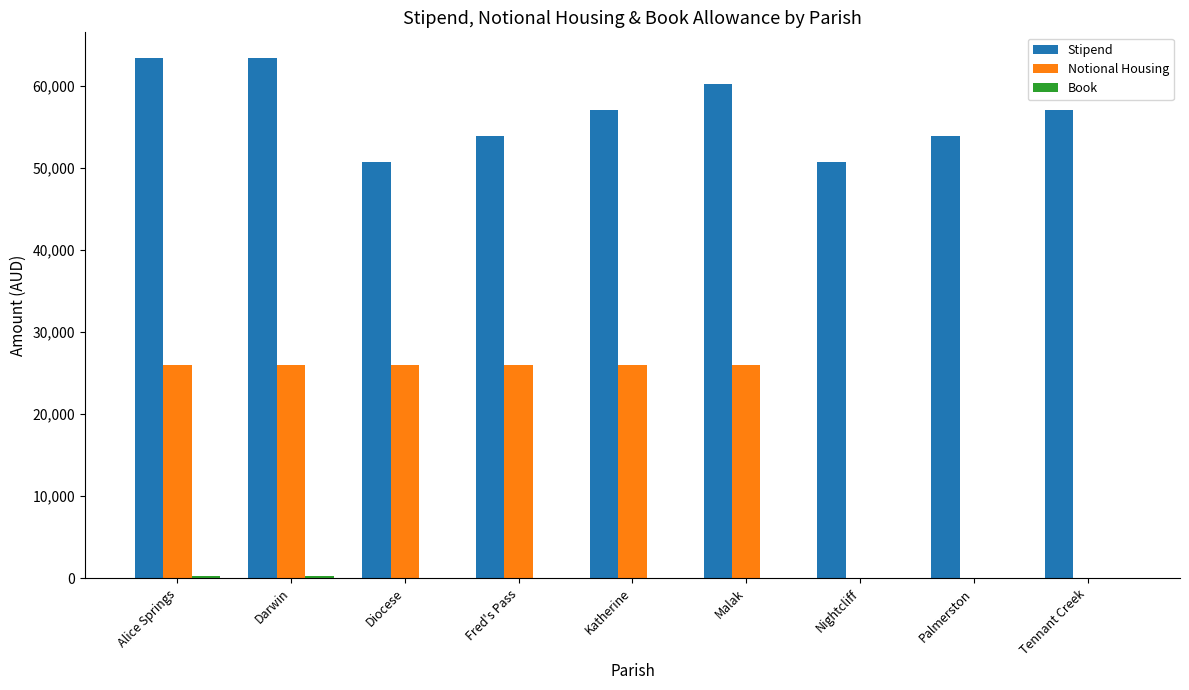

Are the bars horizontal?

No